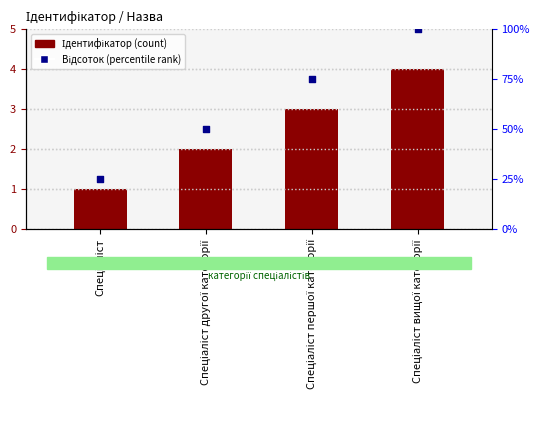

What is the total value across all series at Спеціаліст другої категорії?

52